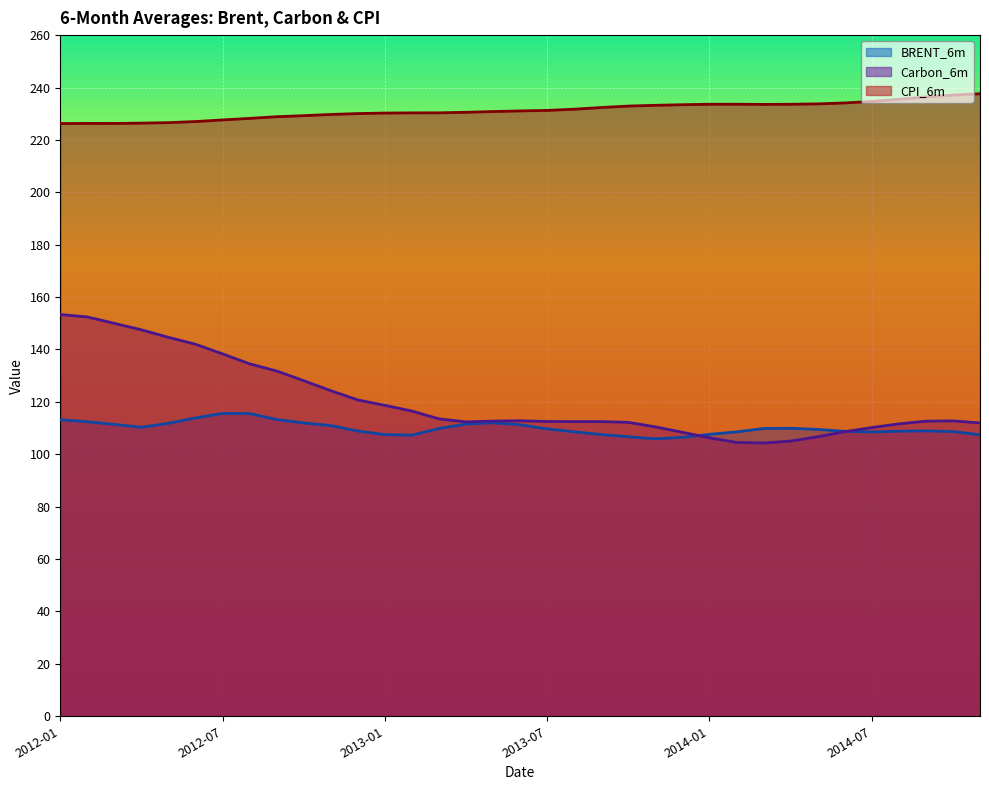

Reading left to right, transcribe all the data shown in this chart.

BRENT_6m: 2012-01=113.2	2012-02=112.4	2012-03=111.4	2012-04=110.3	2012-05=111.8	2012-06=113.9	2012-07=115.6	2012-08=115.6	2012-09=113.3	2012-10=112.0	2012-11=111.0	2012-12=108.9	2013-01=107.5	2013-02=107.3	2013-03=109.8	2013-04=111.5	2013-05=112.0	2013-06=111.3	2013-07=109.7	2013-08=108.6	2013-09=107.5	2013-10=106.7	2013-11=105.9	2013-12=106.5	2014-01=107.6	2014-02=108.5	2014-03=109.9	2014-04=109.9	2014-05=109.5	2014-06=108.8	2014-07=108.5	2014-08=108.8	2014-09=109.0	2014-10=108.7	2014-11=107.5
Carbon_6m: 2012-01=153.4	2012-02=152.4	2012-03=150.0	2012-04=147.5	2012-05=144.6	2012-06=142.0	2012-07=138.3	2012-08=134.5	2012-09=131.8	2012-10=128.1	2012-11=124.3	2012-12=120.7	2013-01=118.7	2013-02=116.5	2013-03=113.5	2013-04=112.4	2013-05=112.7	2013-06=112.8	2013-07=112.5	2013-08=112.5	2013-09=112.5	2013-10=112.2	2013-11=110.5	2013-12=108.4	2014-01=106.3	2014-02=104.5	2014-03=104.3	2014-04=105.0	2014-05=106.7	2014-06=108.6	2014-07=110.2	2014-08=111.6	2014-09=112.6	2014-10=112.8	2014-11=112.0
CPI_6m: 2012-01=226.2	2012-02=226.3	2012-03=226.3	2012-04=226.4	2012-05=226.6	2012-06=227.0	2012-07=227.6	2012-08=228.2	2012-09=228.8	2012-10=229.3	2012-11=229.7	2012-12=230.0	2013-01=230.2	2013-02=230.3	2013-03=230.3	2013-04=230.5	2013-05=230.8	2013-06=231.1	2013-07=231.3	2013-08=231.7	2013-09=232.4	2013-10=232.9	2013-11=233.2	2013-12=233.4	2014-01=233.6	2014-02=233.6	2014-03=233.5	2014-04=233.6	2014-05=233.8	2014-06=234.1	2014-07=234.7	2014-08=235.5	2014-09=236.4	2014-10=237.1	2014-11=237.6